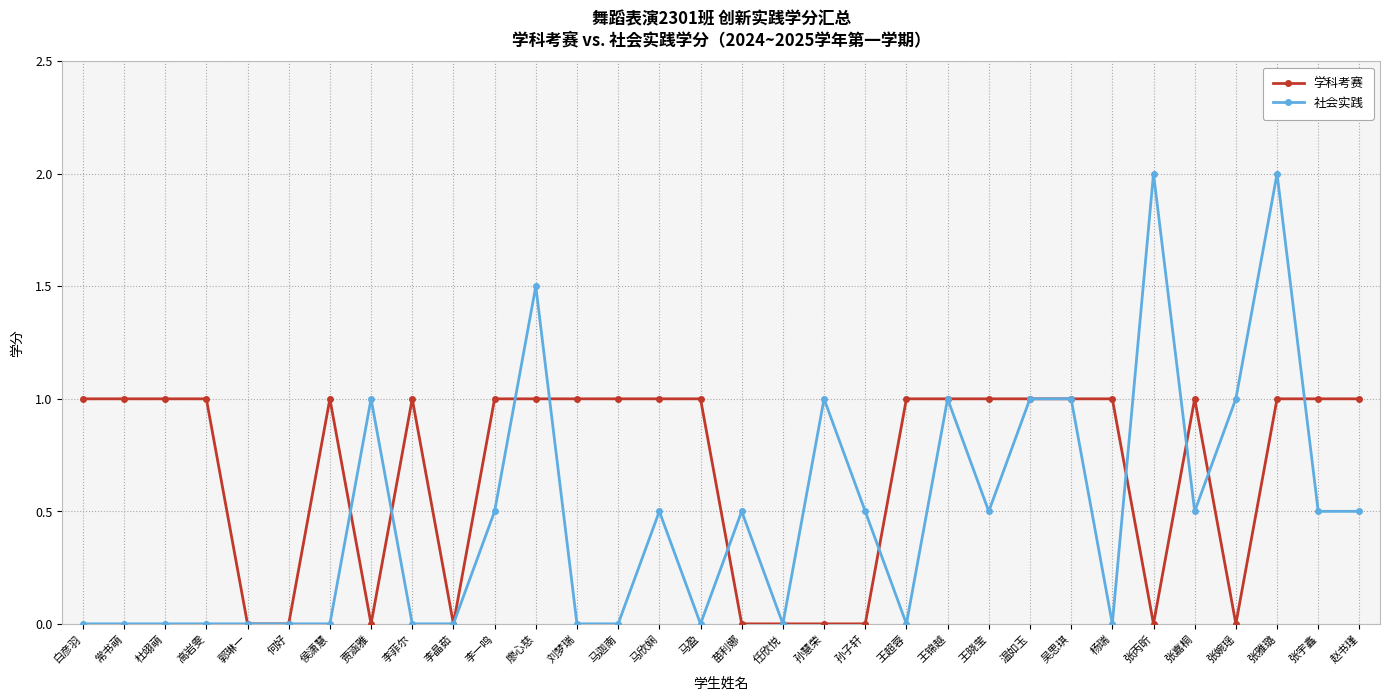

Which series has the largest total across all categories?

学科考赛